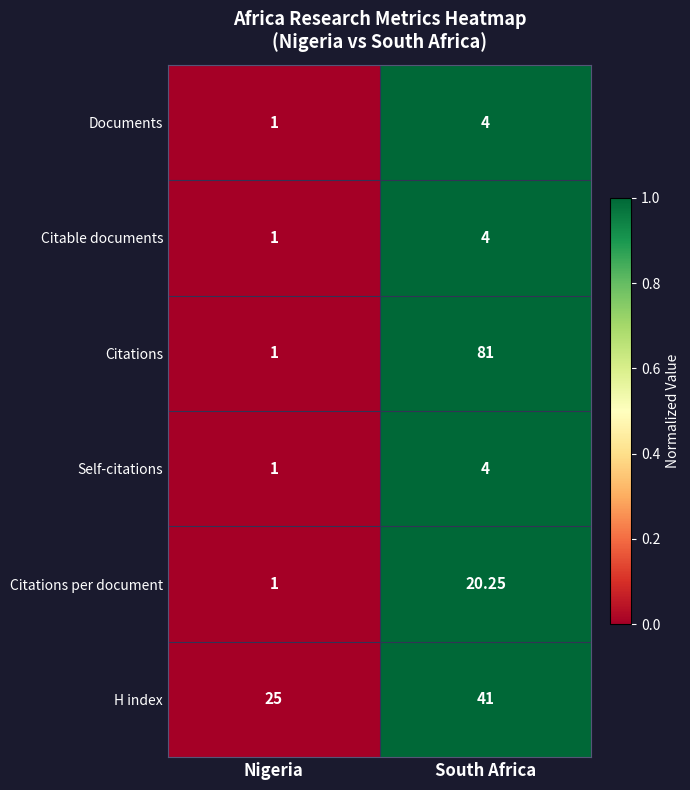

Between Nigeria and South Africa, which series saw the biggest shift?

Citations